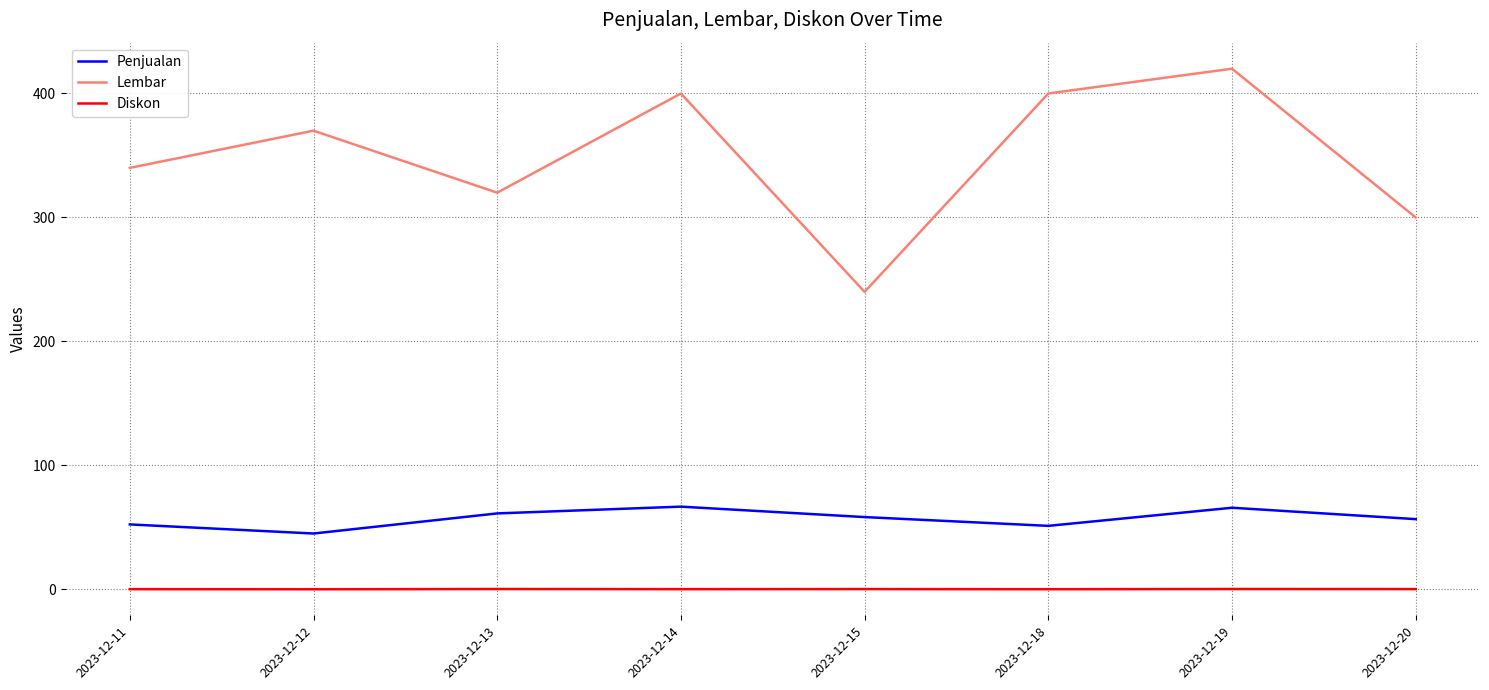

Which series changed the most between 2023-12-15 and 2023-12-19?

Lembar